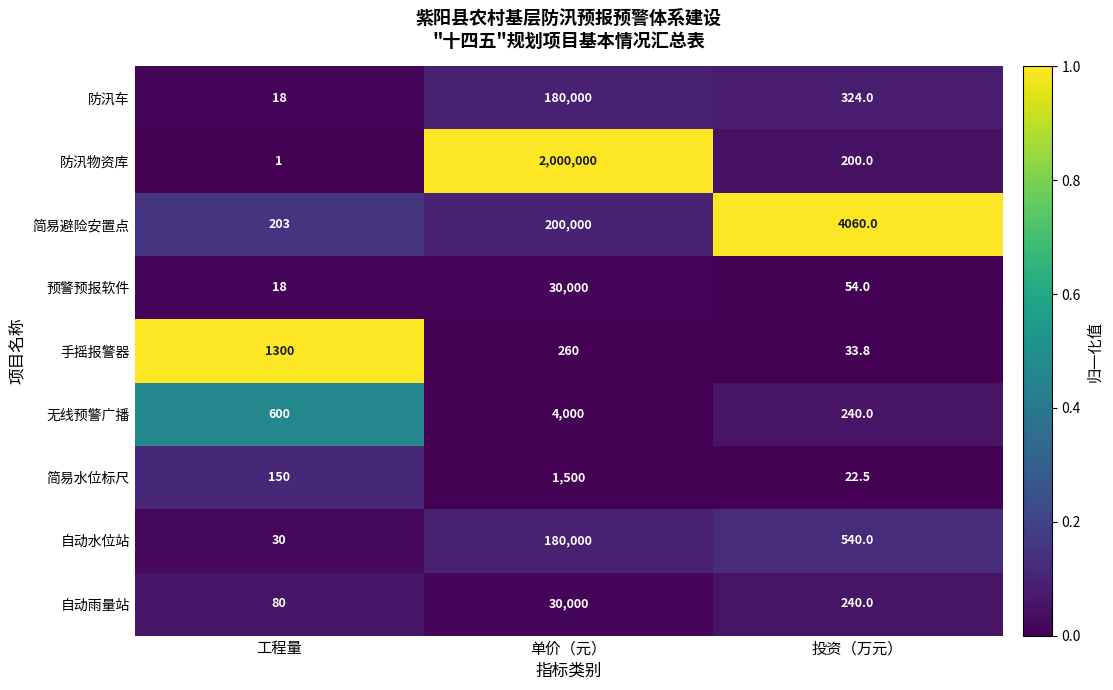

At which label is 手摇报警器 closest to 666?

单价（元）